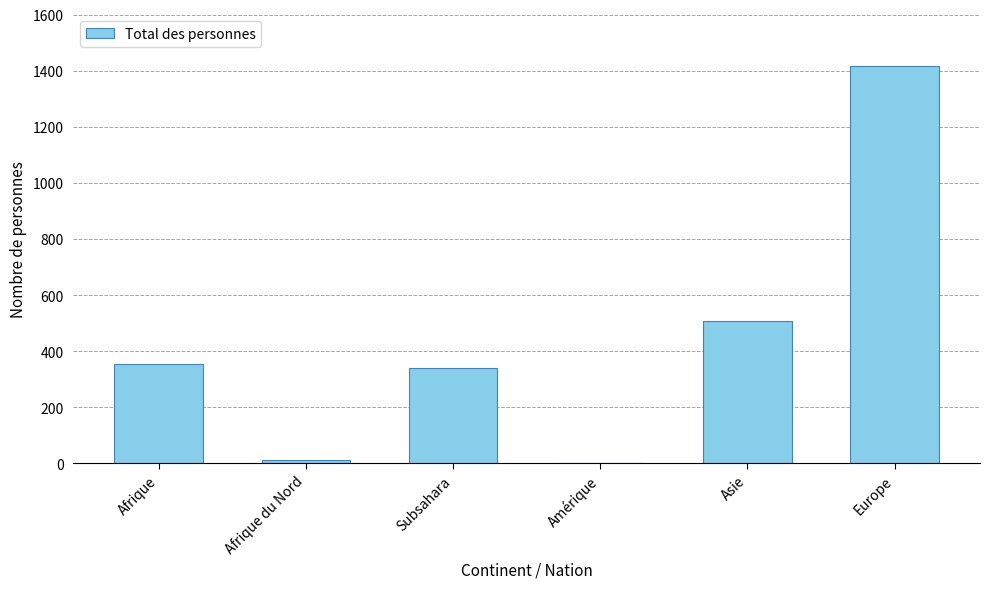

At which category does the chart reach its peak across all series?

Europe